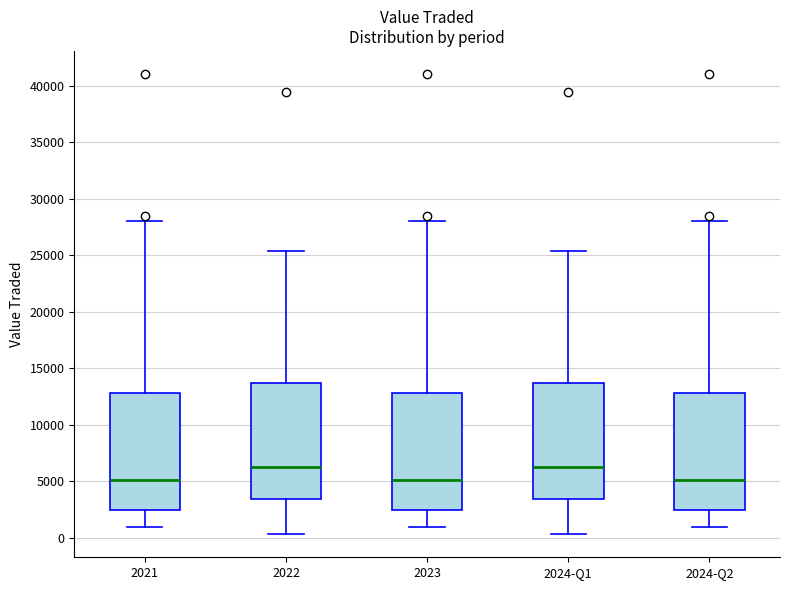

Reading left to right, transcribe this box plot: for each box, give where its median line is, the range the box spans, and where its two whiskers end, as read against the y-axis. The values are not printed on the chart, so give them approximately, as read against the axis.

2021: median 5000, box 2500 to 13000, whiskers 1000 to 28000
2022: median 6500, box 3500 to 13500, whiskers 500 to 25500
2023: median 5000, box 2500 to 13000, whiskers 1000 to 28000
2024-Q1: median 6500, box 3500 to 13500, whiskers 500 to 25500
2024-Q2: median 5000, box 2500 to 13000, whiskers 1000 to 28000